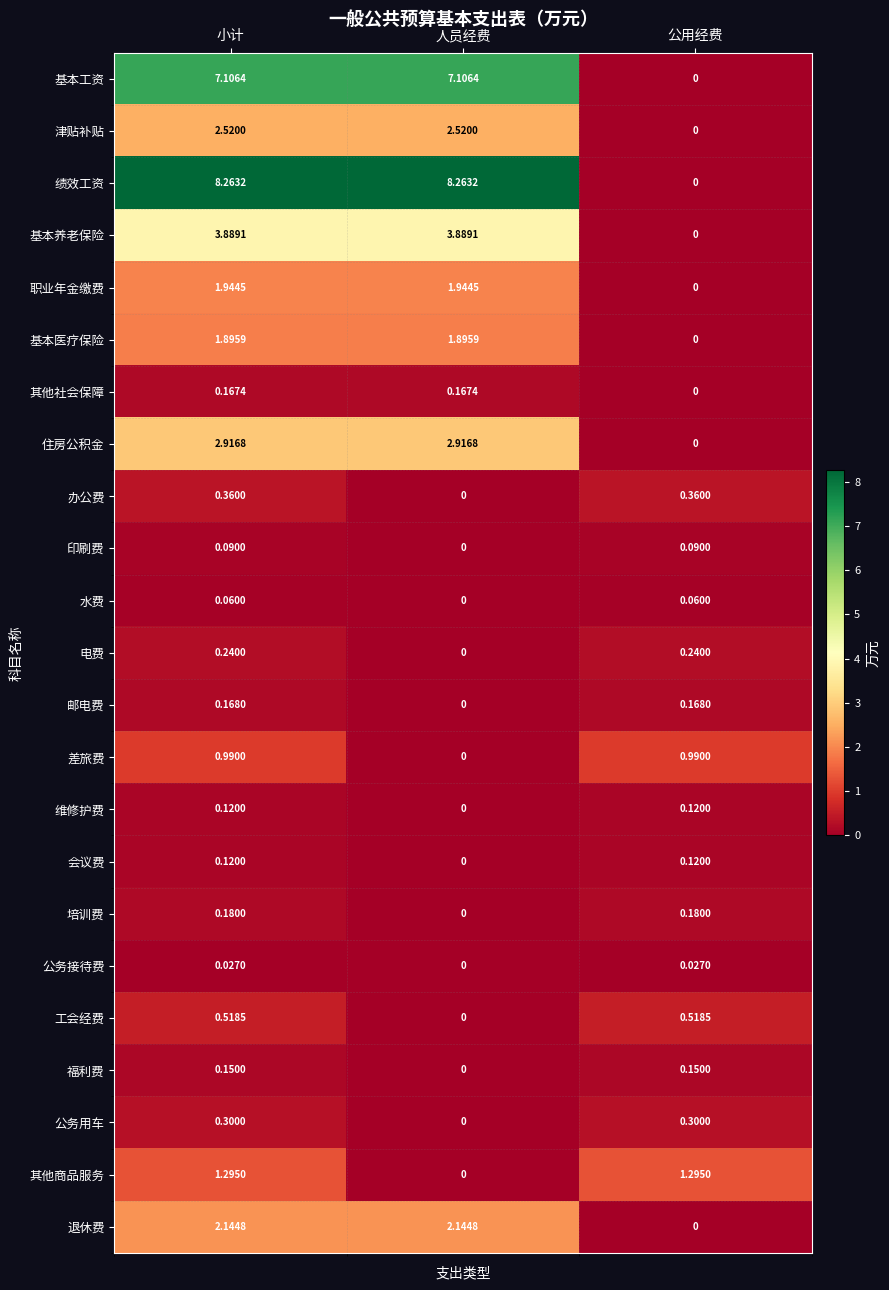

Which category has the lowest value in the 印刷费 series?

人员经费